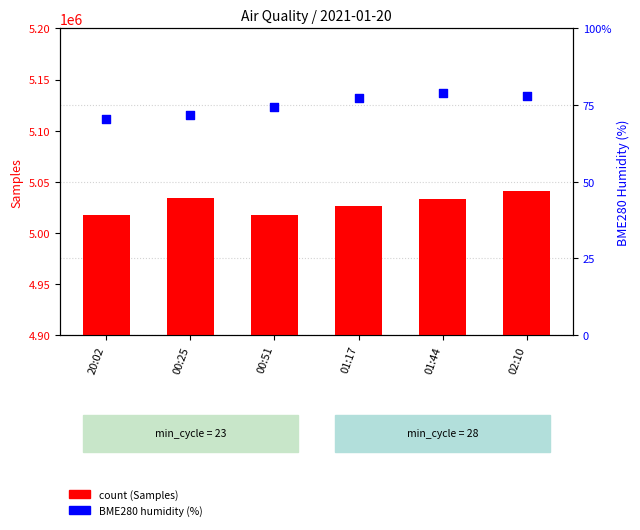

At how many categories does at least one series exceed 3756725?

6